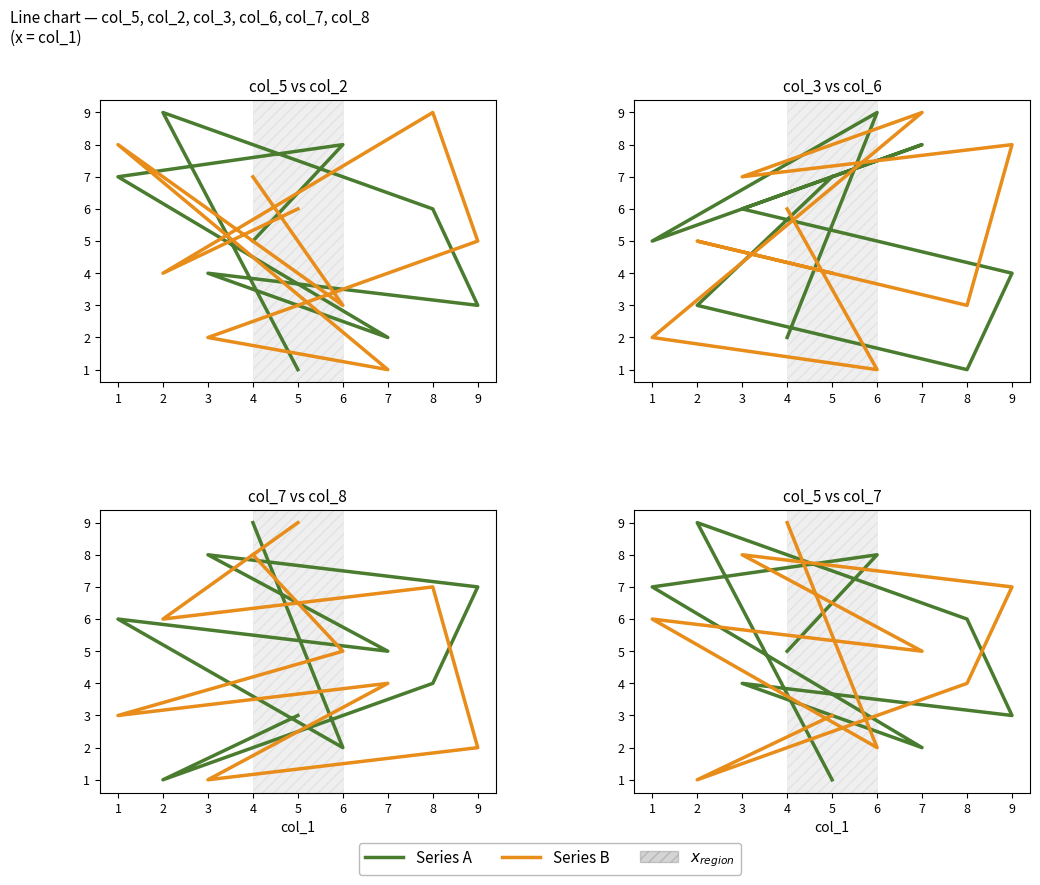

The col_2 series shows 7 at 9. True or false?

False